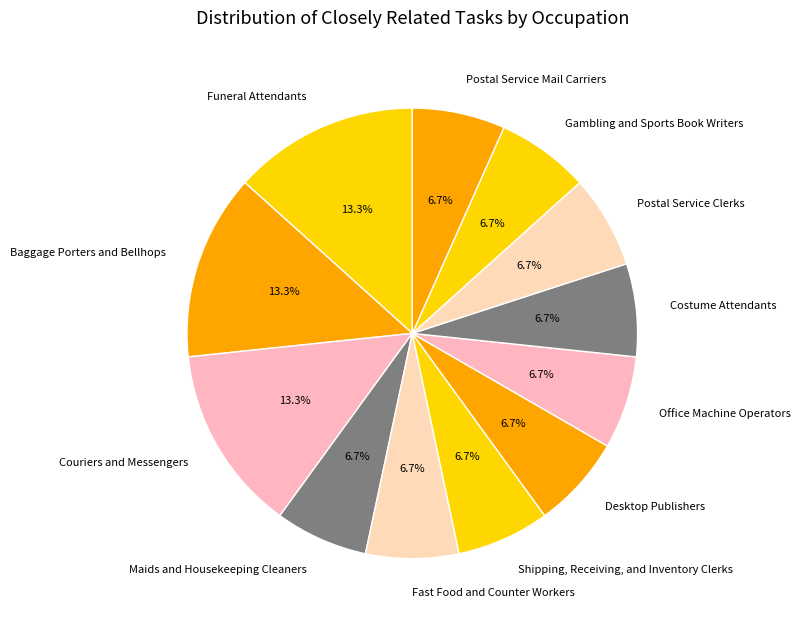

To the nearest percent, what is the difference between the largest and smallest slice percentages?

7%